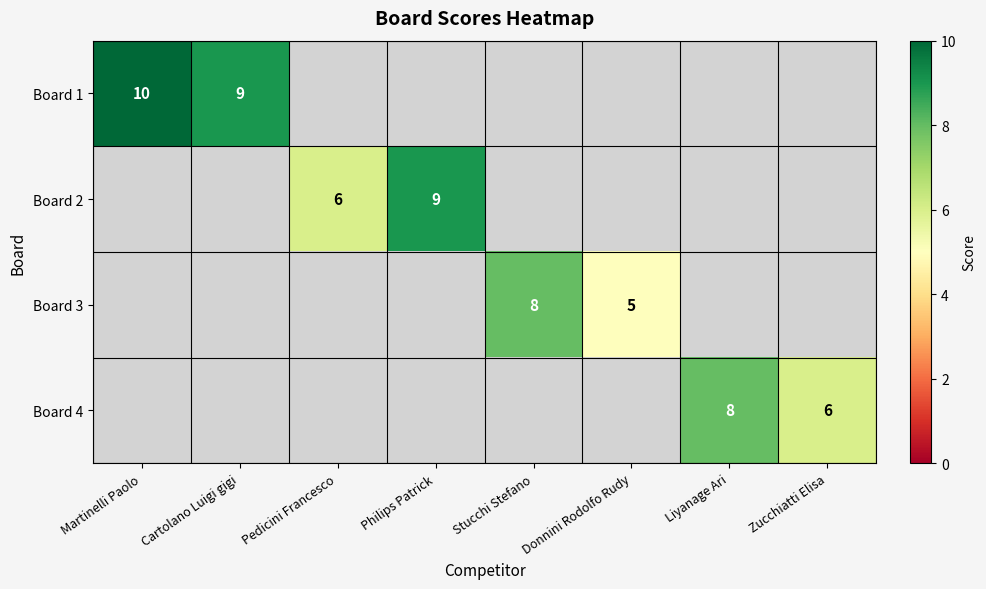

Is it true that Board 1 equals 4 at Cartolano Luigi gigi?

False